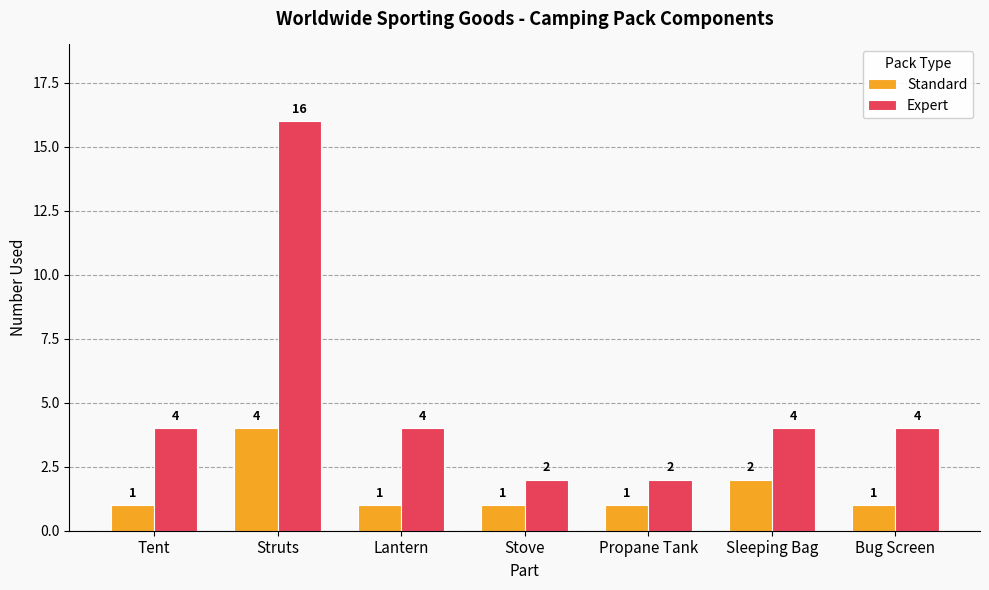

The value of Standard at Sleeping Bag is 1. True or false?

False